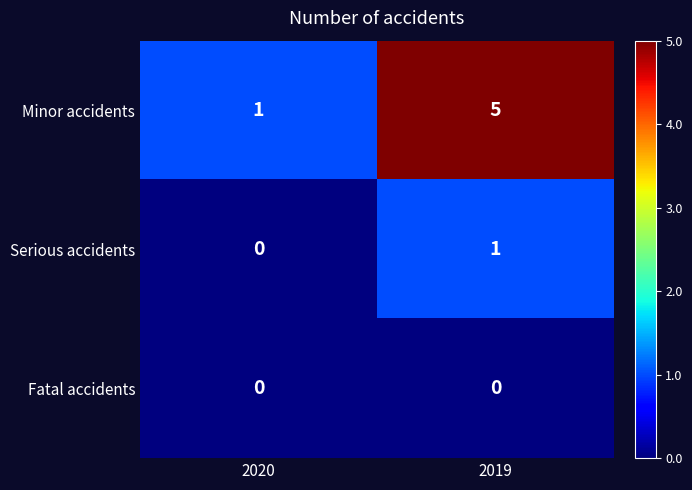

At which label is Minor accidents closest to 3?

2020